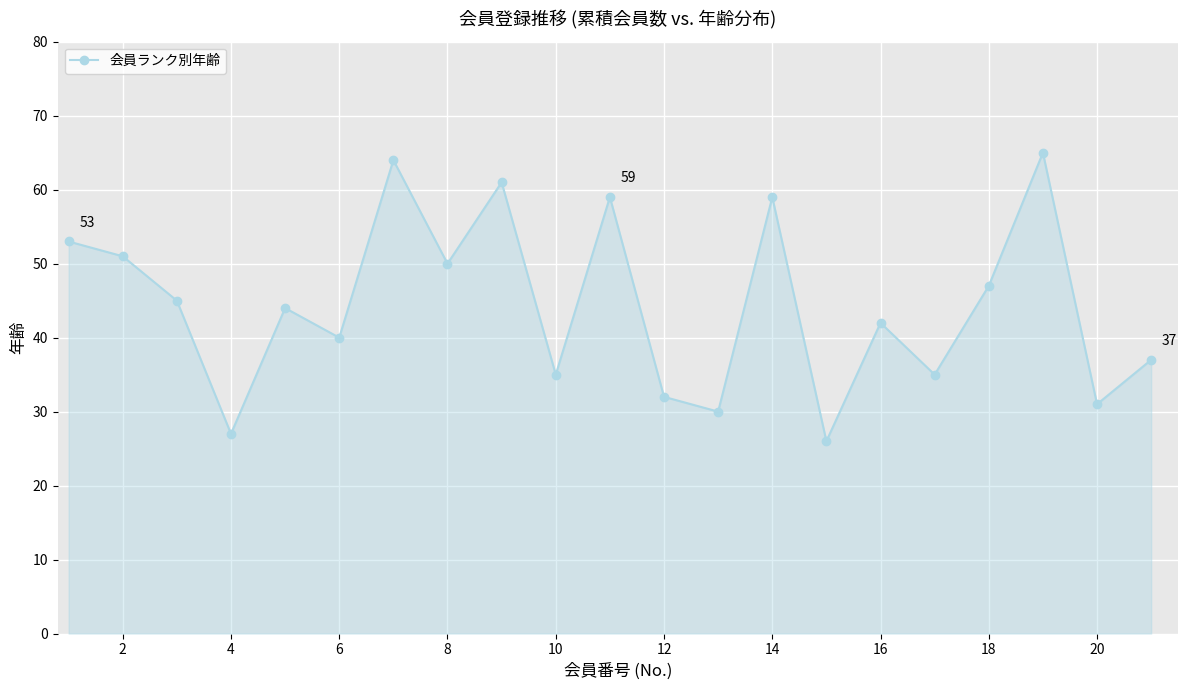

True or false: the data has more than 2 interior local peaks.

True